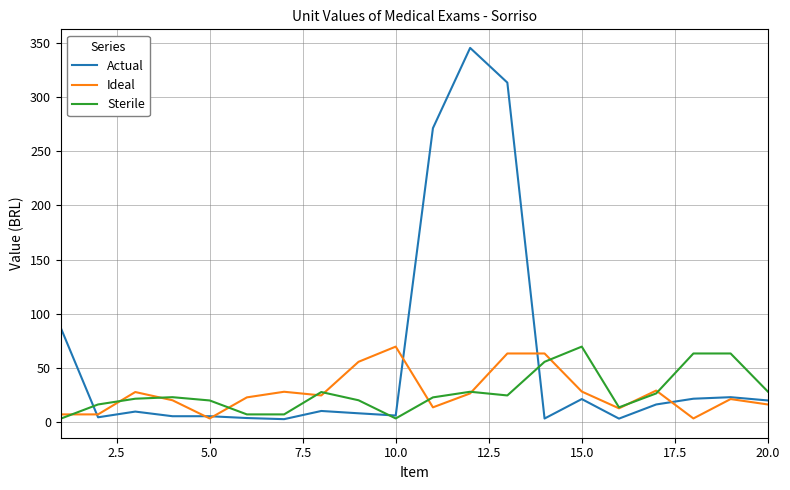

What is the highest value of the Actual series?

345.3